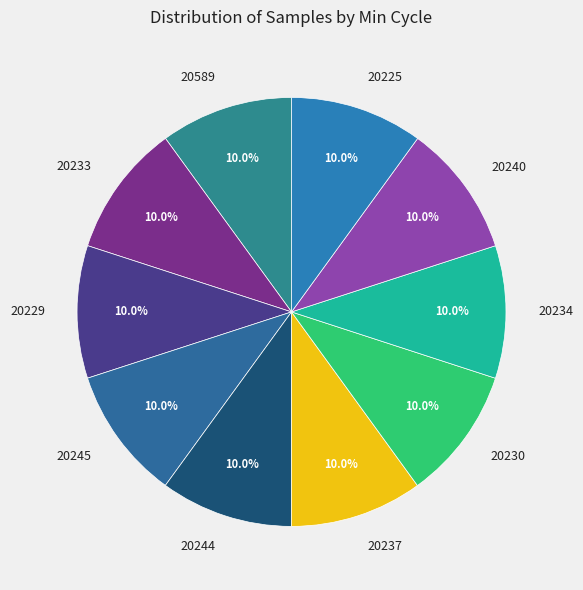

Approximately how many times larger is the value at 20229 compared to 20240?

1.0